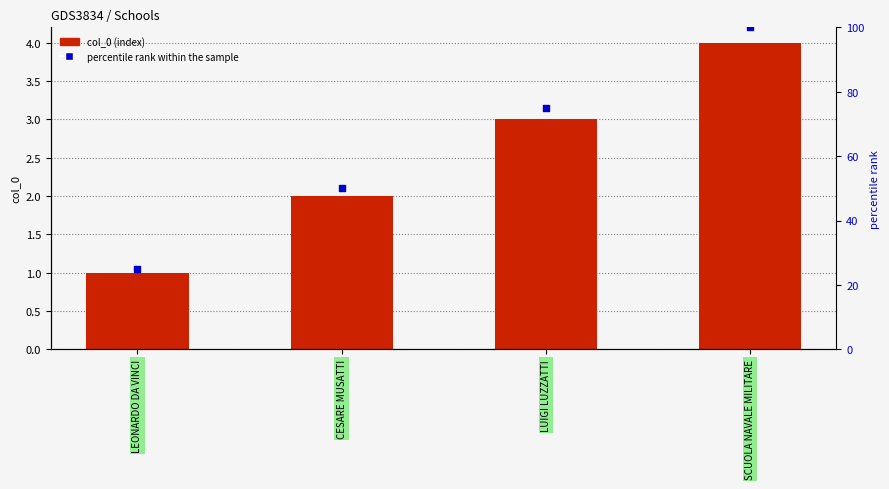

Which series has the widest spread of Y values?

percentile rank within the sample